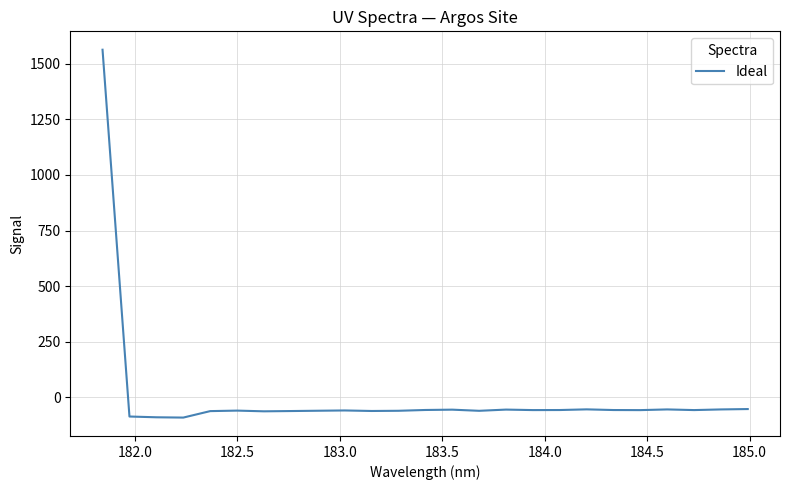

What is the greatest value displayed?

1563.2